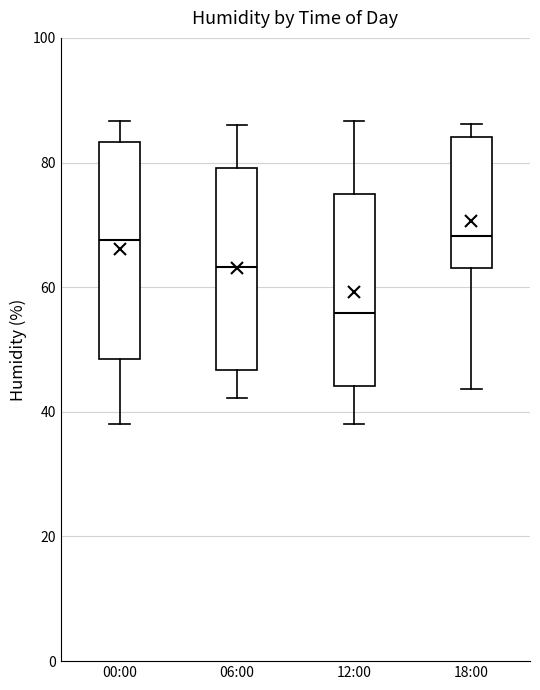

Where does the upper whisker of the box for 12:00 end on the y-axis? The values are not printed on the chart, so give them approximately, as read against the axis.

86